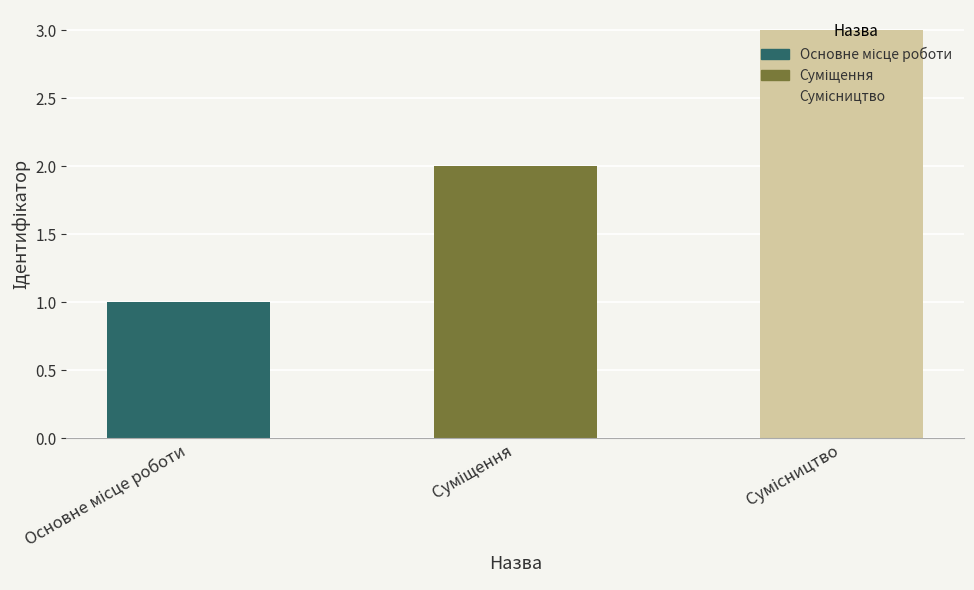

How many bars are there in total?

3